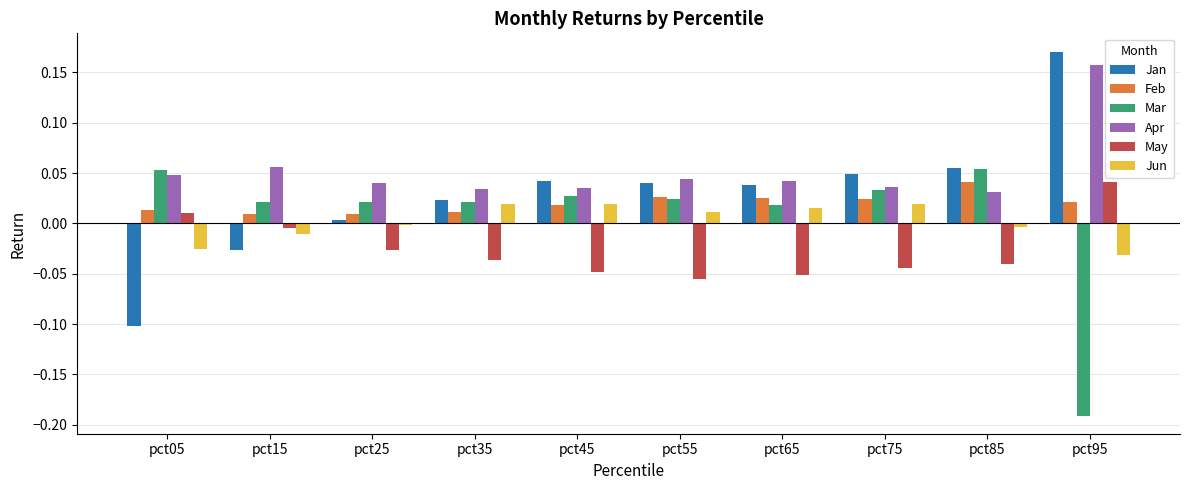

Which series has the largest total across all categories?

Apr